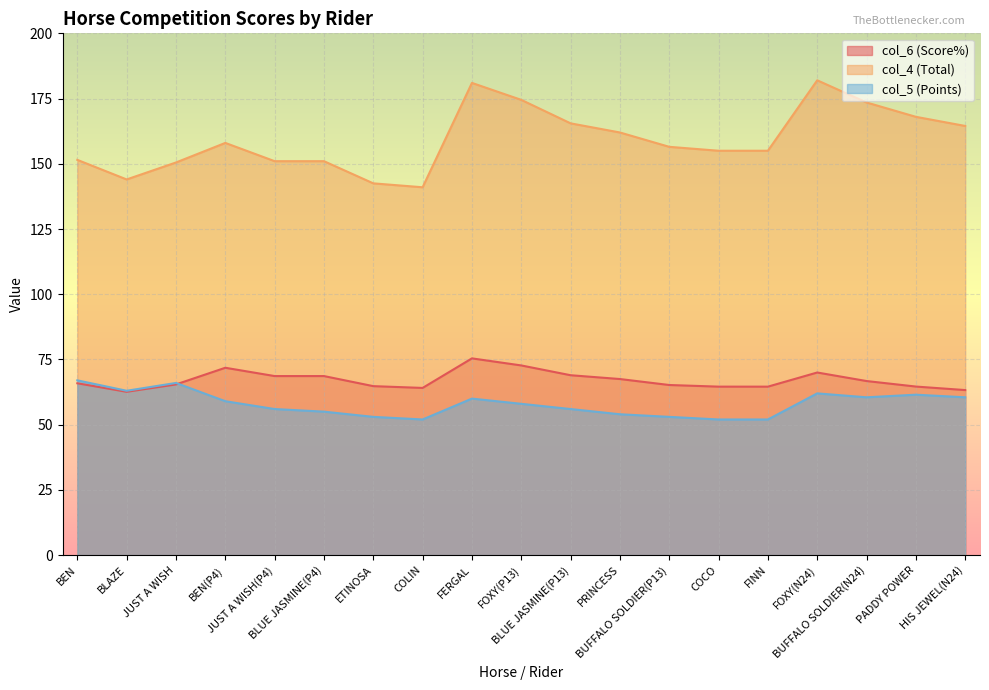

The value of col_4 (Total) at BEN is 242.3. True or false?

False